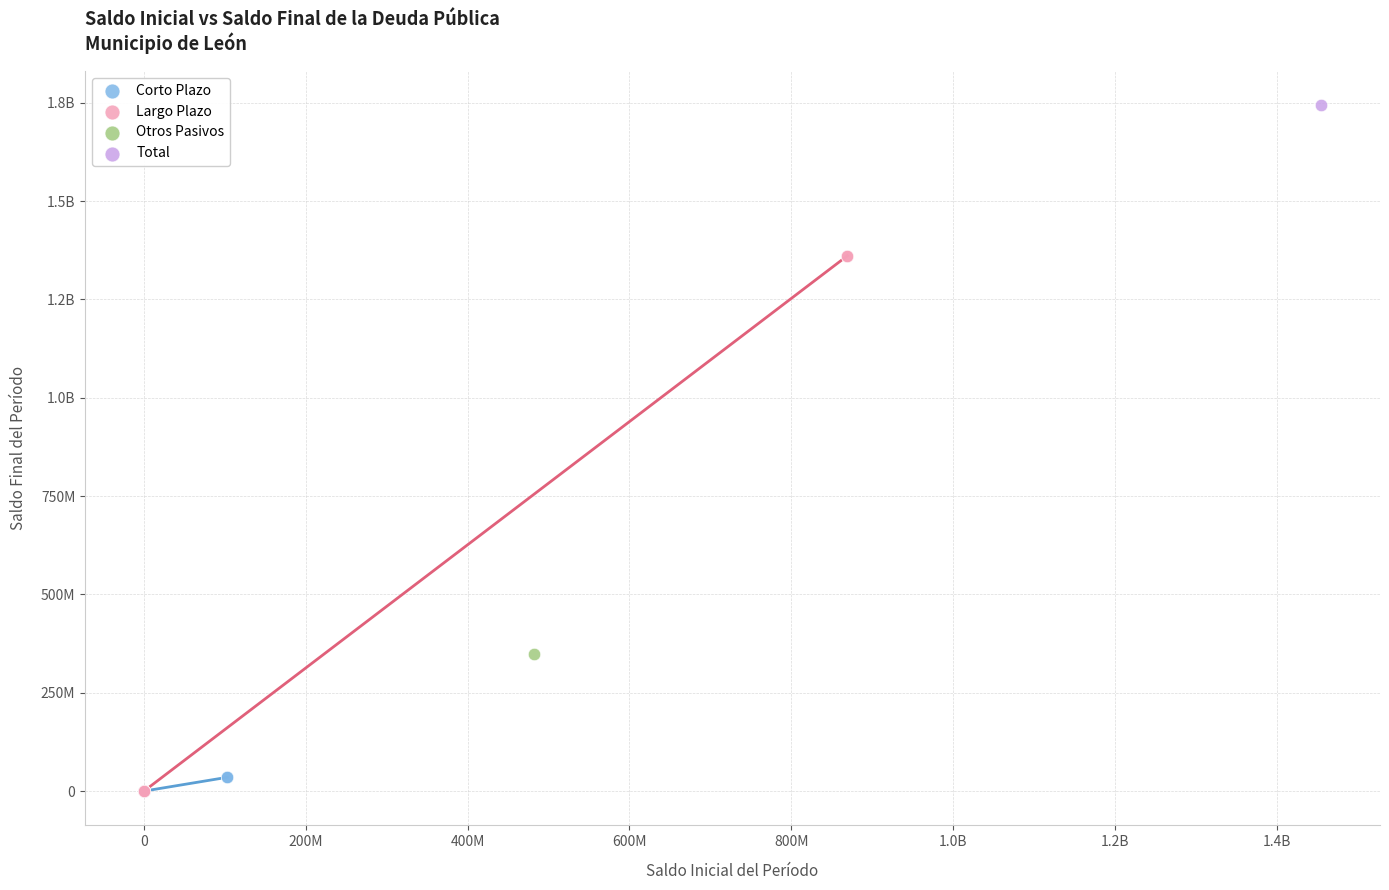

What are all the series names shown in the legend?

Corto Plazo, Largo Plazo, Otros Pasivos, Total